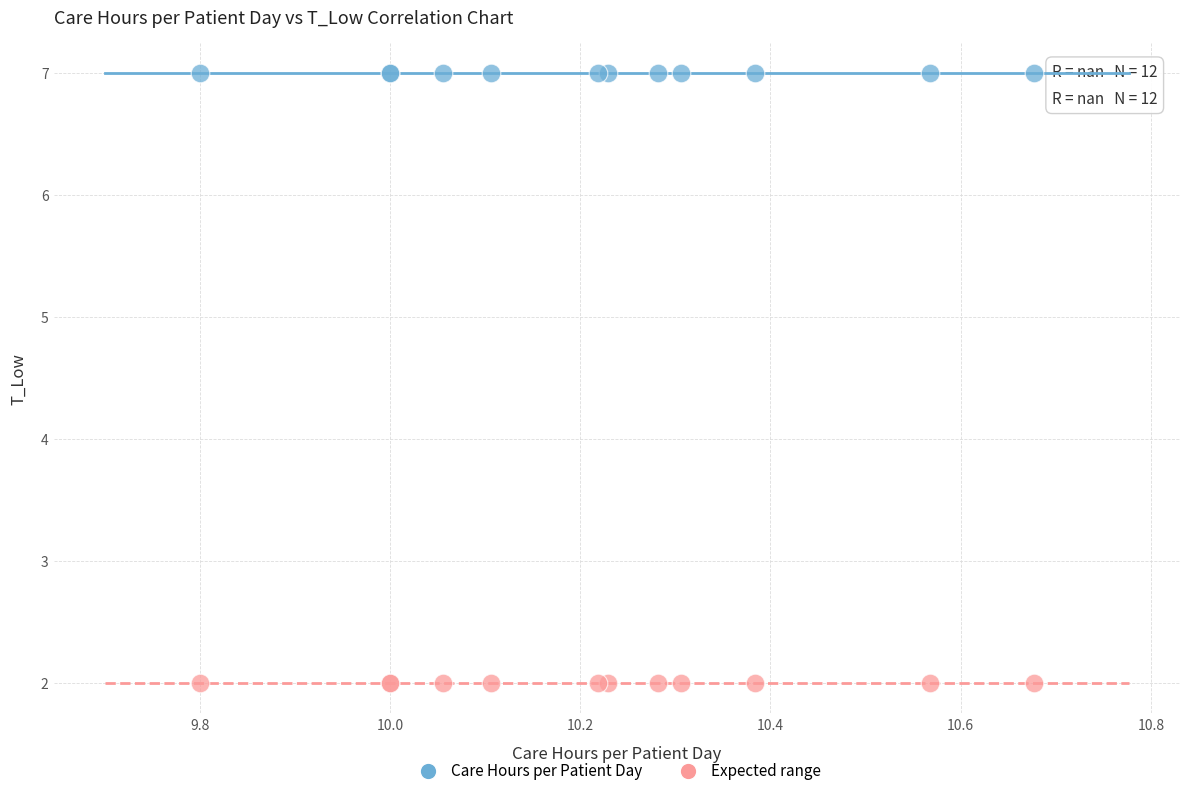

Which series contains the lowest Y value?

Expected range